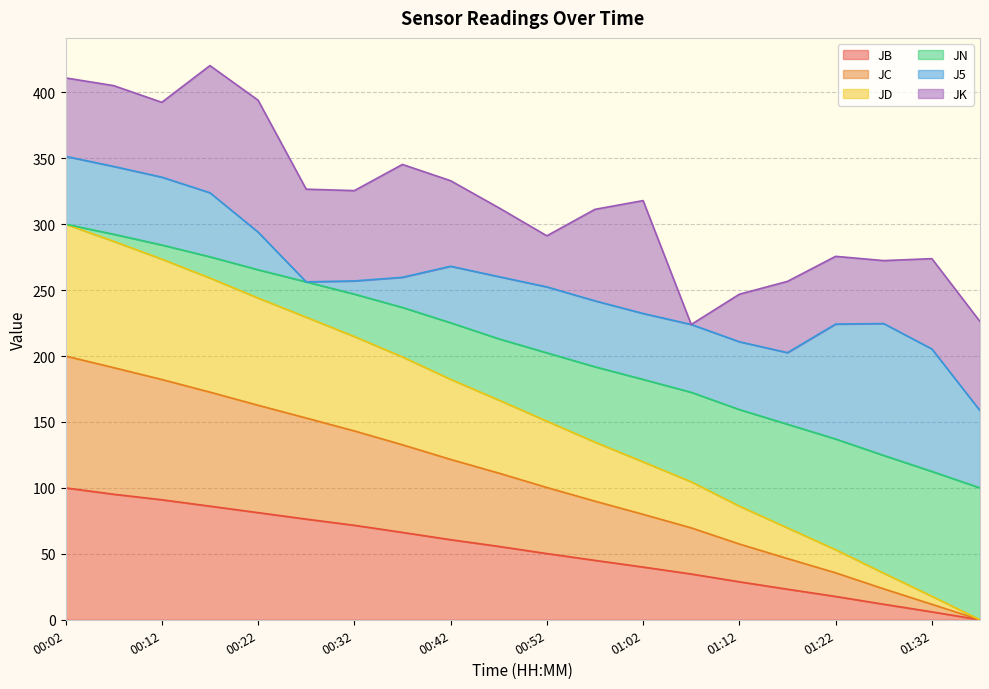

True or false: JD has a value of 415.4 at 00:17.

False